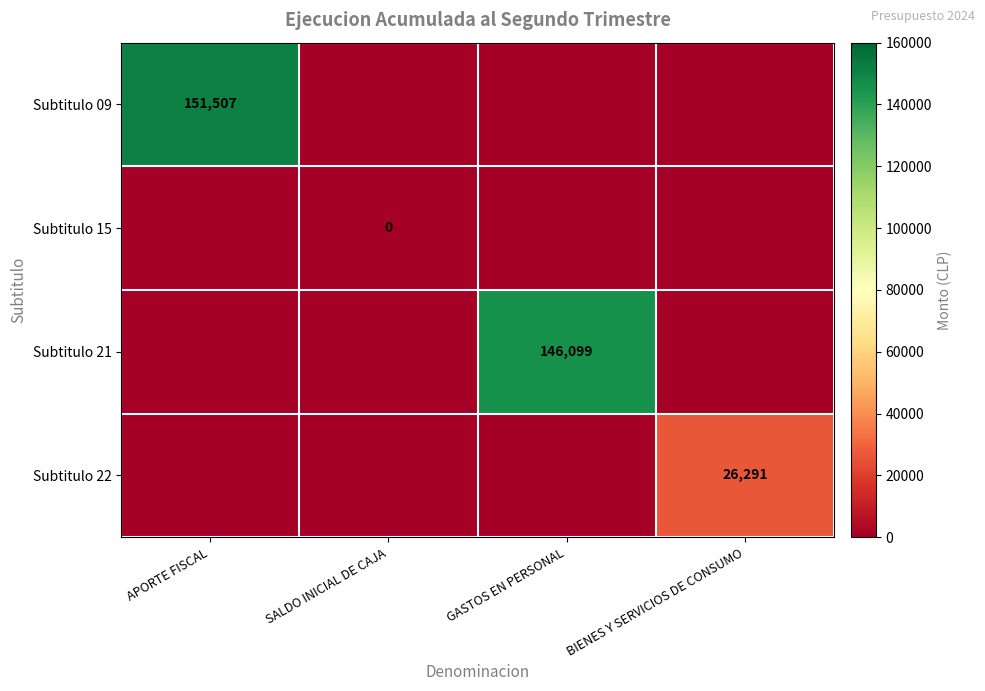

What is the smallest value displayed?

-1